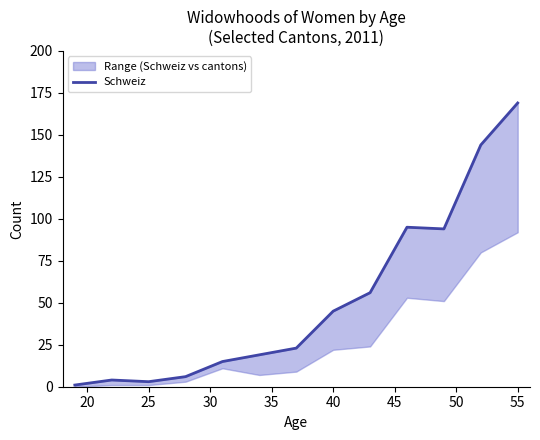

What is the maximum value shown in the chart?

169